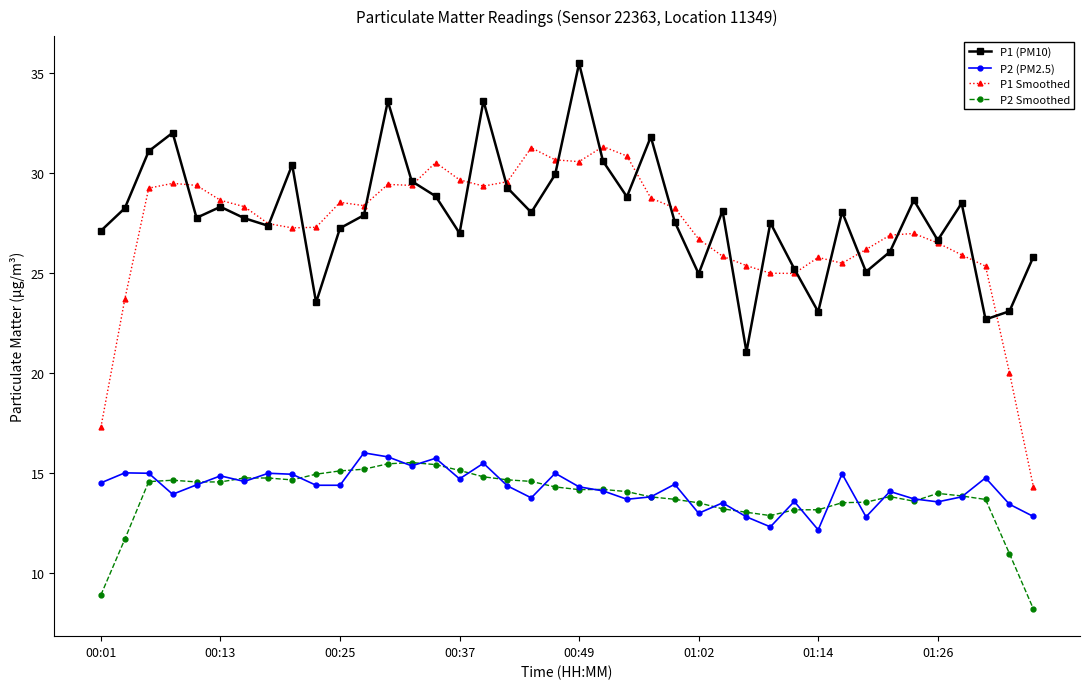

What is the highest value of the P2 (PM2.5) series?

16.0